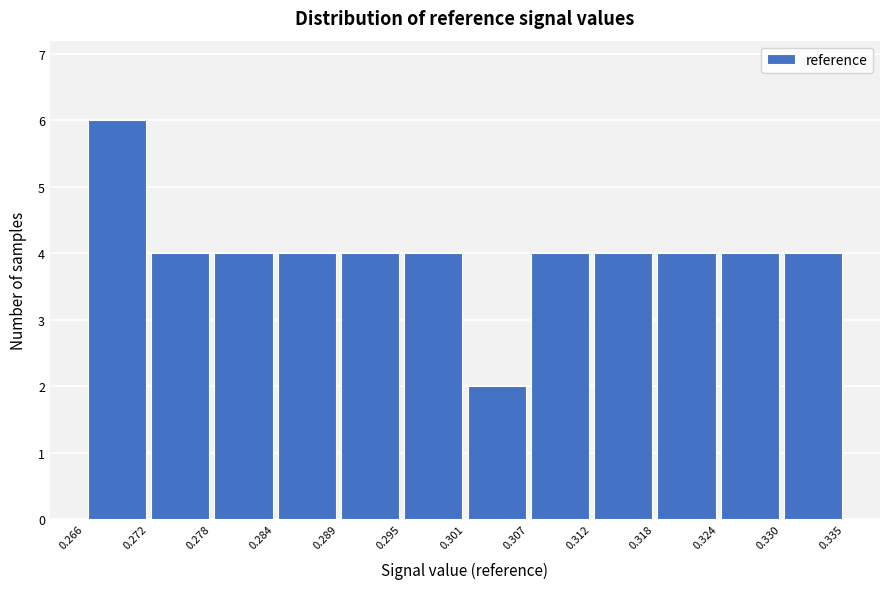

Reading left to right, transcribe this chart: for each bar, give the range it covers on the x-axis and its height. The values are not printed on the chart, so give them approximately, as read against the axis.

0.266 to 0.272: 6
0.272 to 0.278: 4
0.278 to 0.284: 4
0.284 to 0.289: 4
0.289 to 0.295: 4
0.295 to 0.301: 4
0.301 to 0.307: 2
0.307 to 0.312: 4
0.312 to 0.318: 4
0.318 to 0.324: 4
0.324 to 0.330: 4
0.330 to 0.335: 4